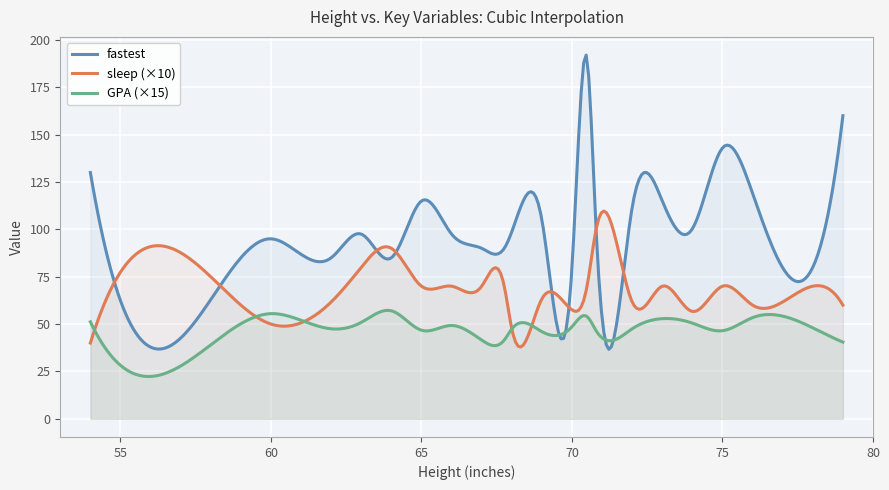

In fastest, how many points are lower than both neighbors (excluding endpoints)?

8